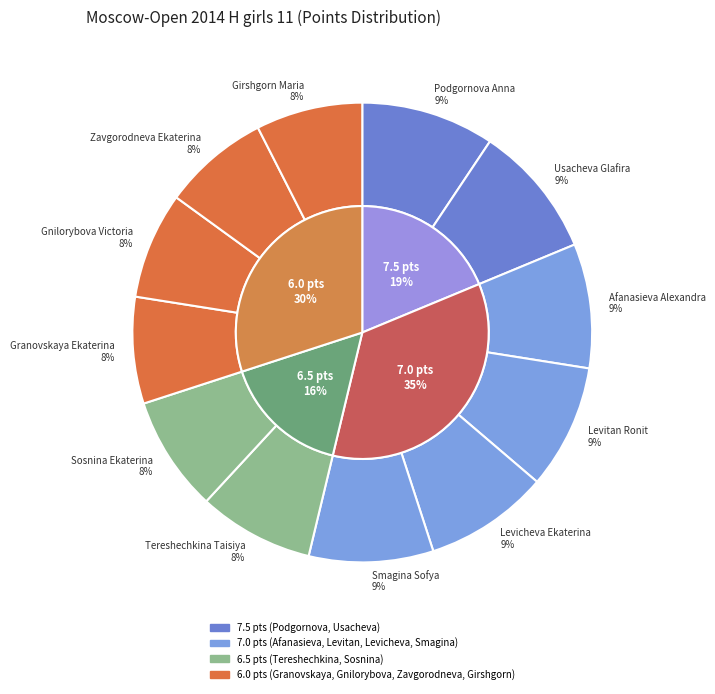

Which category has the biggest portion of the pie?

Podgornova Anna